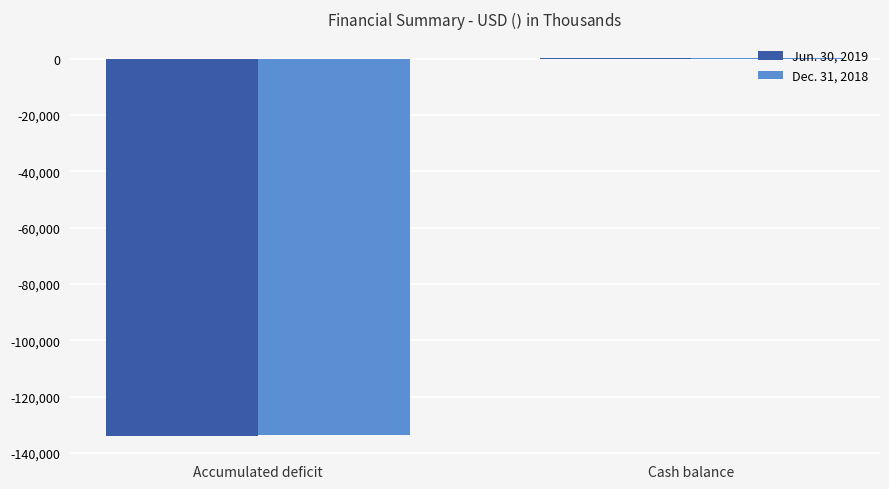

True or false: Dec. 31, 2018 has a value of -195846 at Accumulated deficit.

False